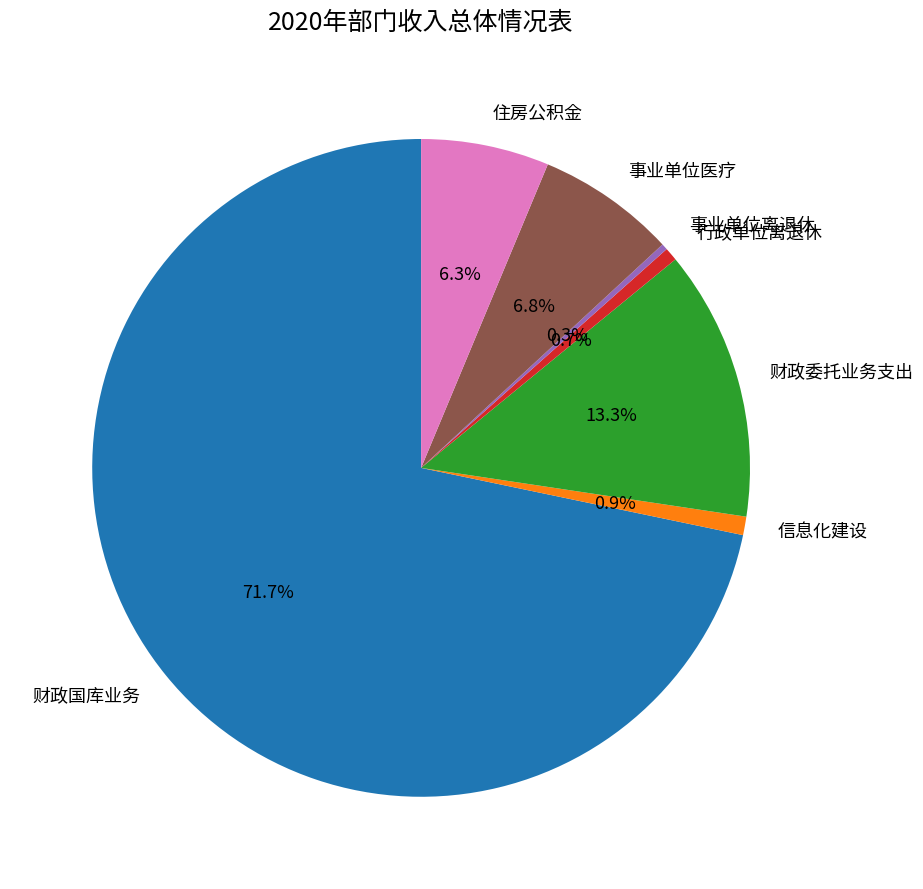

To the nearest percent, what is the difference between the 住房公积金 and 财政委托业务支出 slice percentages?

7%